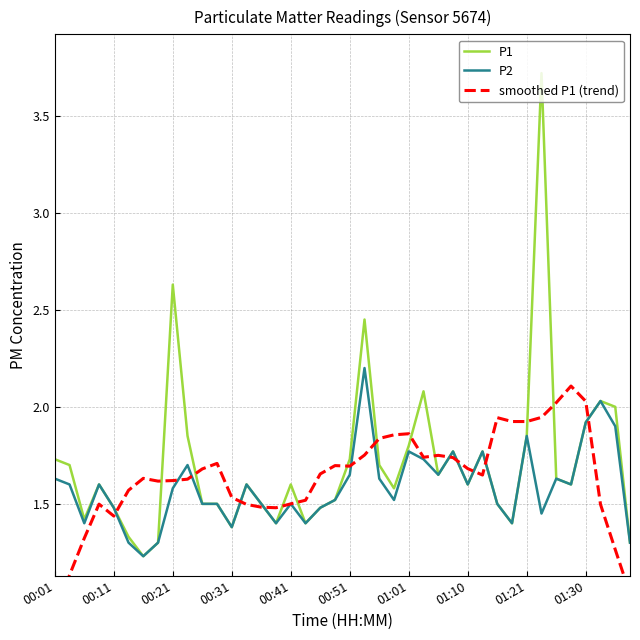

Rank the series by their average value, from lowest to highest.

P2, smoothed P1 (trend), P1